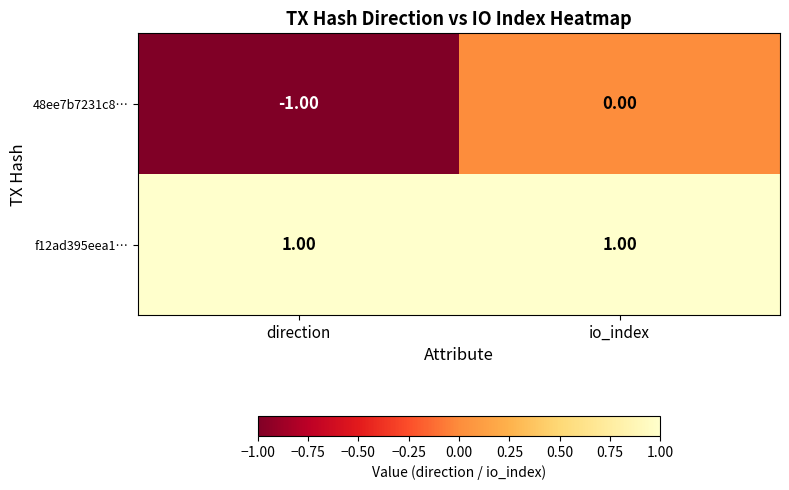

Which category has the lowest value across all series?

direction